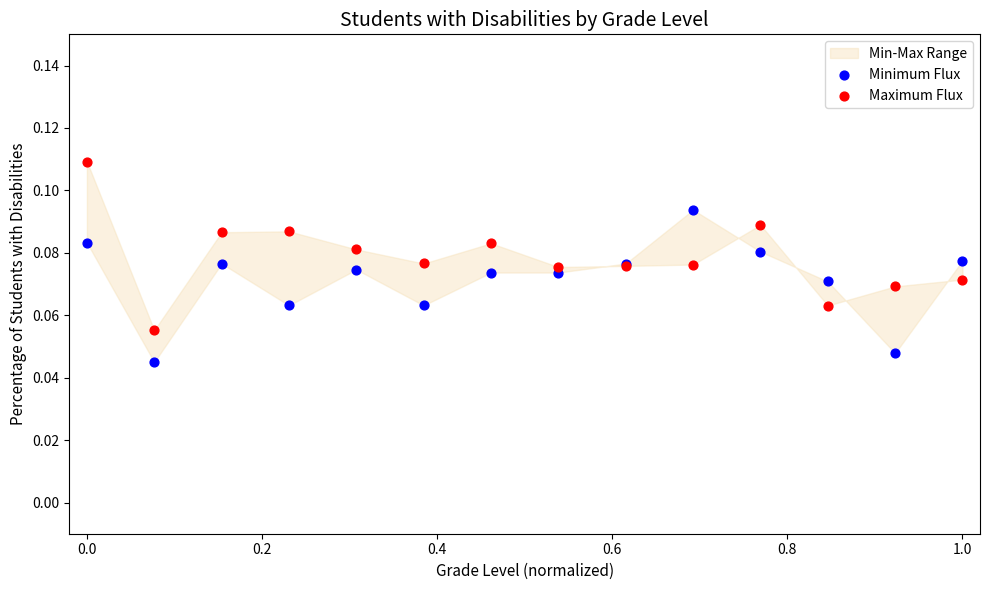

Which series reaches the minimum Y coordinate?

Minimum Flux